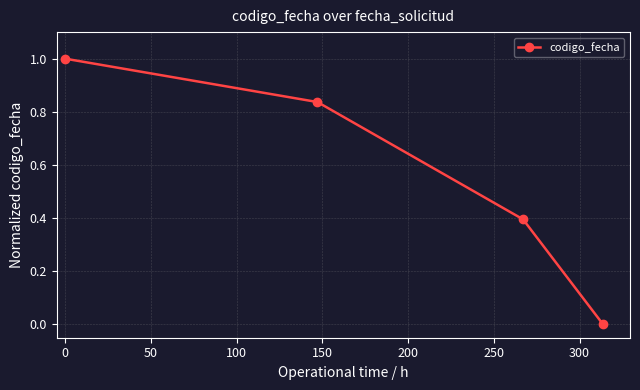

What is the value of the 3rd point from the left?

0.4